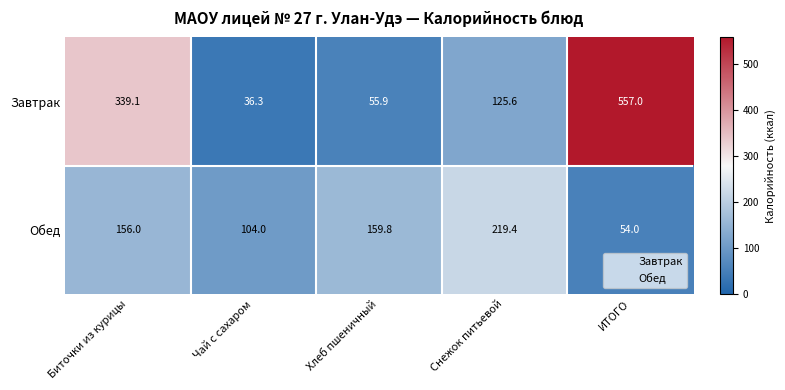

What is the sum of the Обед values at ИТОГО and Снежок питьевой?

273.4